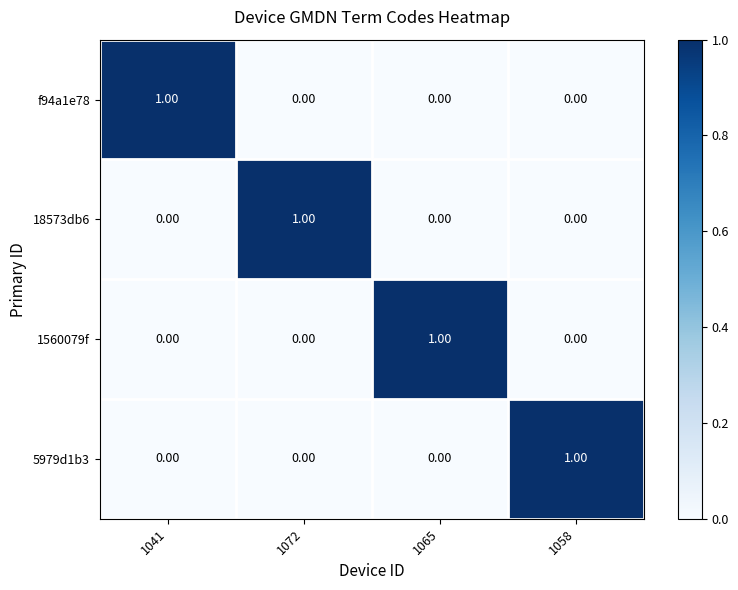

At how many categories does at least one series exceed 0?

4